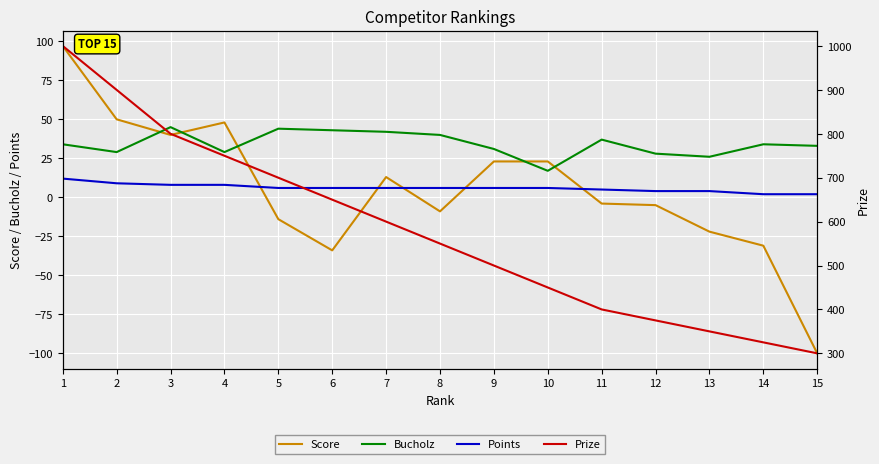

Rank the categories by Bucholz value from highest to lowest.

3, 5, 6, 7, 8, 11, 1, 14, 15, 9, 2, 4, 12, 13, 10